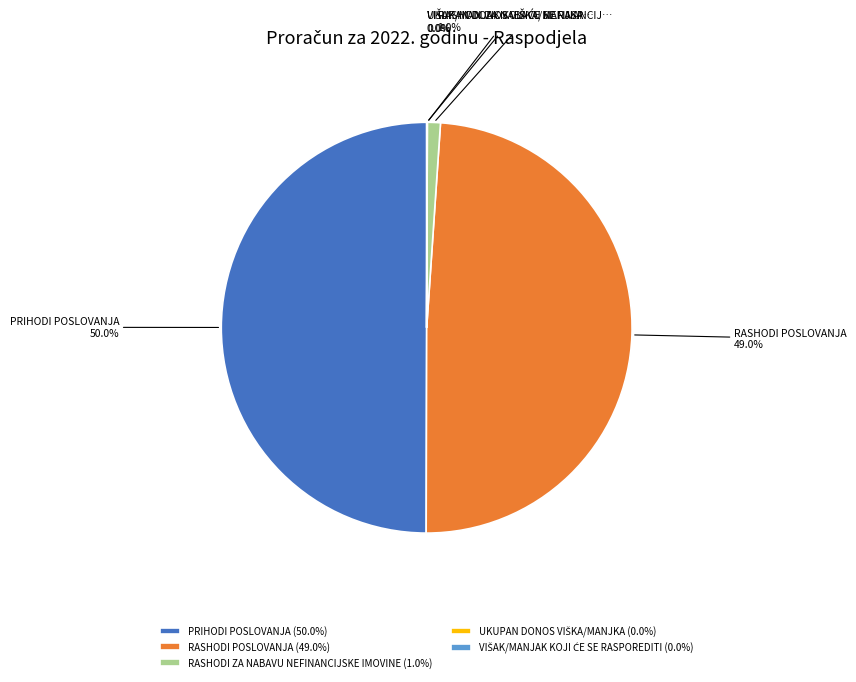

Which category has the biggest portion of the pie?

PRIHODI POSLOVANJA (50.0%)